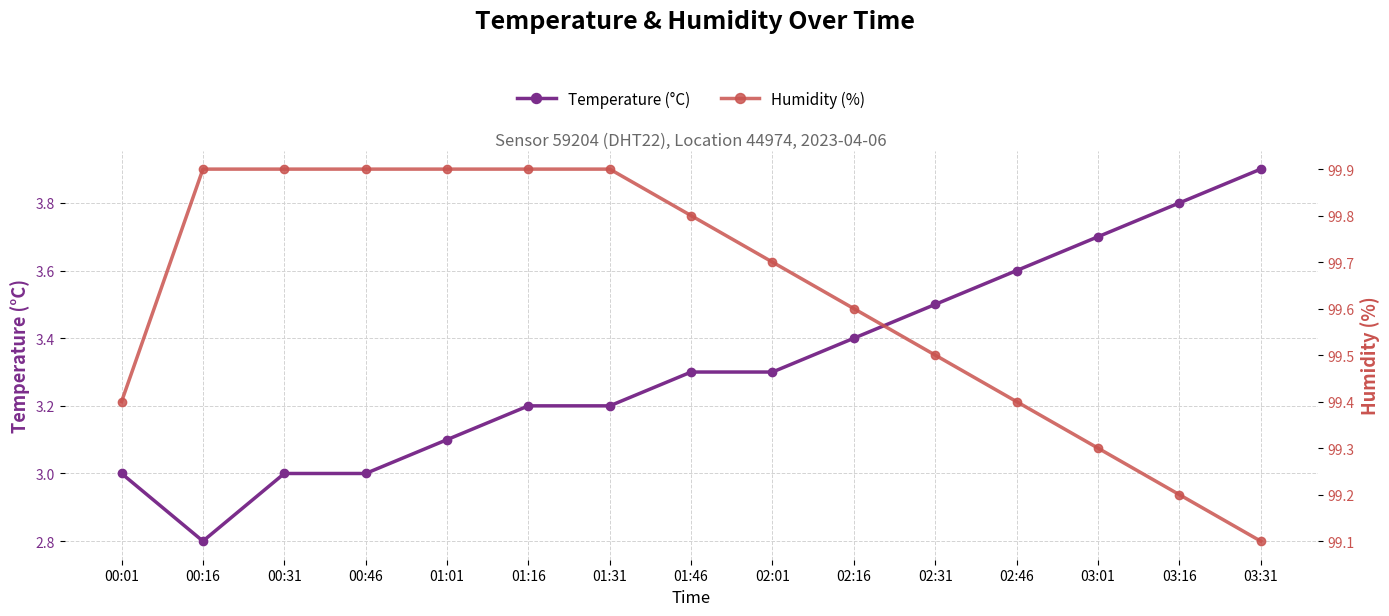

At which label does Temperature (°C) reach its peak?

03:31